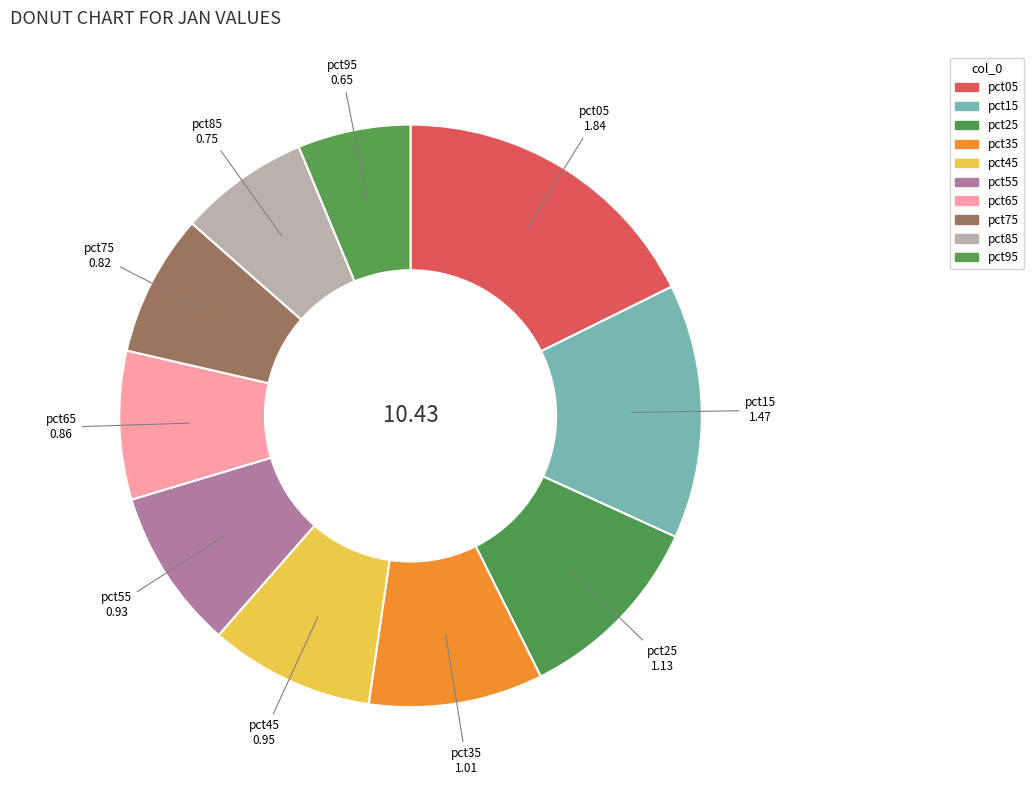

Is there any slice that represents more than half of the pie?

No